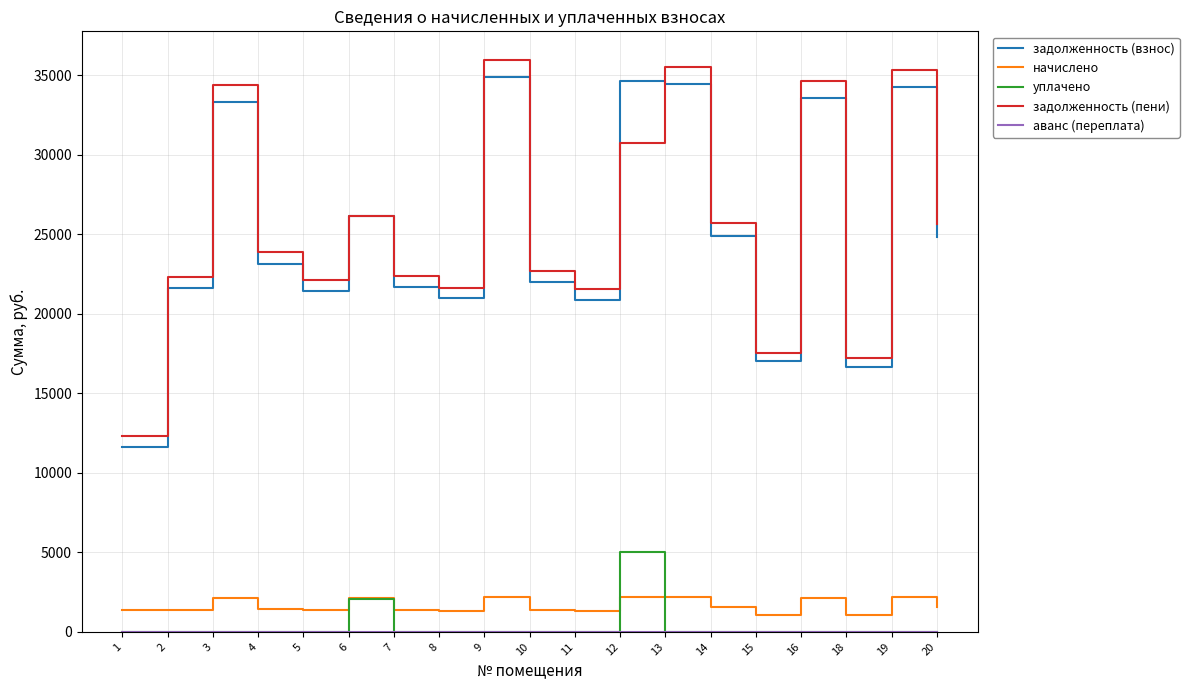

True or false: начислено has a value of 1324.3 at 8.

True